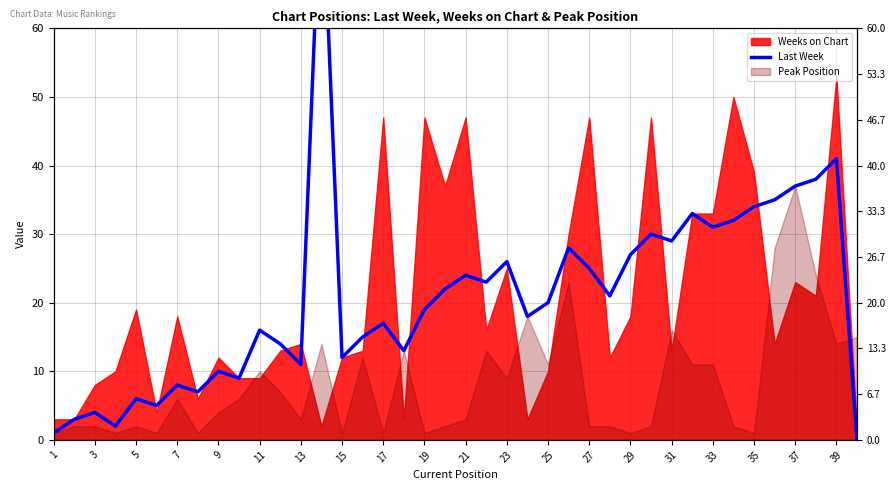

Which has a higher value, 37 or 11?

37